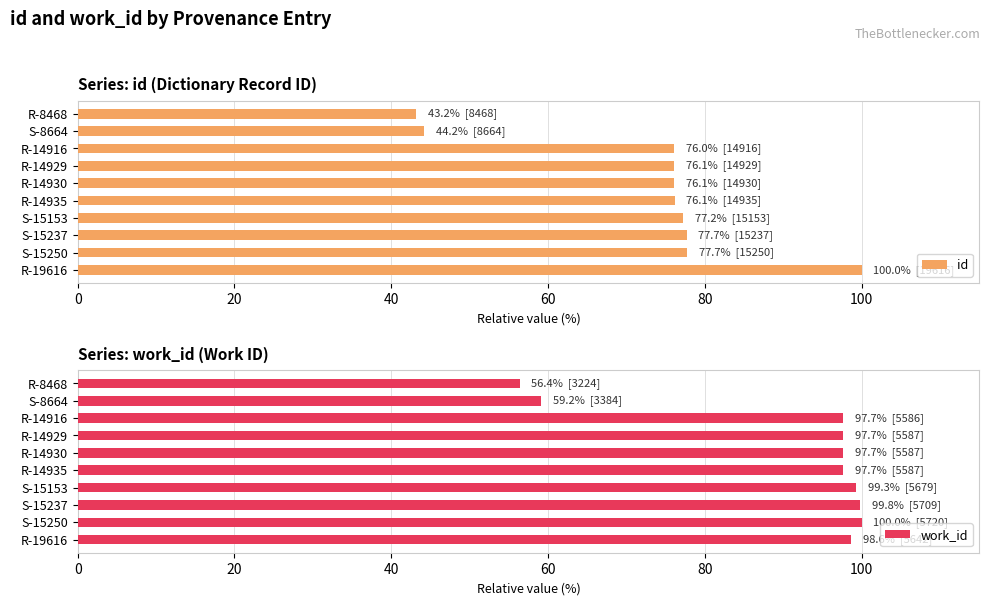

The id series shows 44.2 at S-8664. True or false?

True